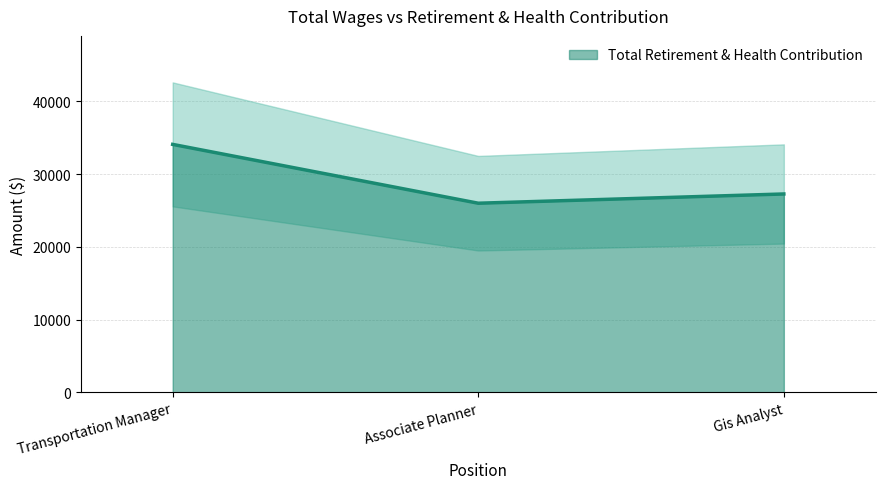

What is the change in value from Transportation Manager to Gis Analyst?

-6815